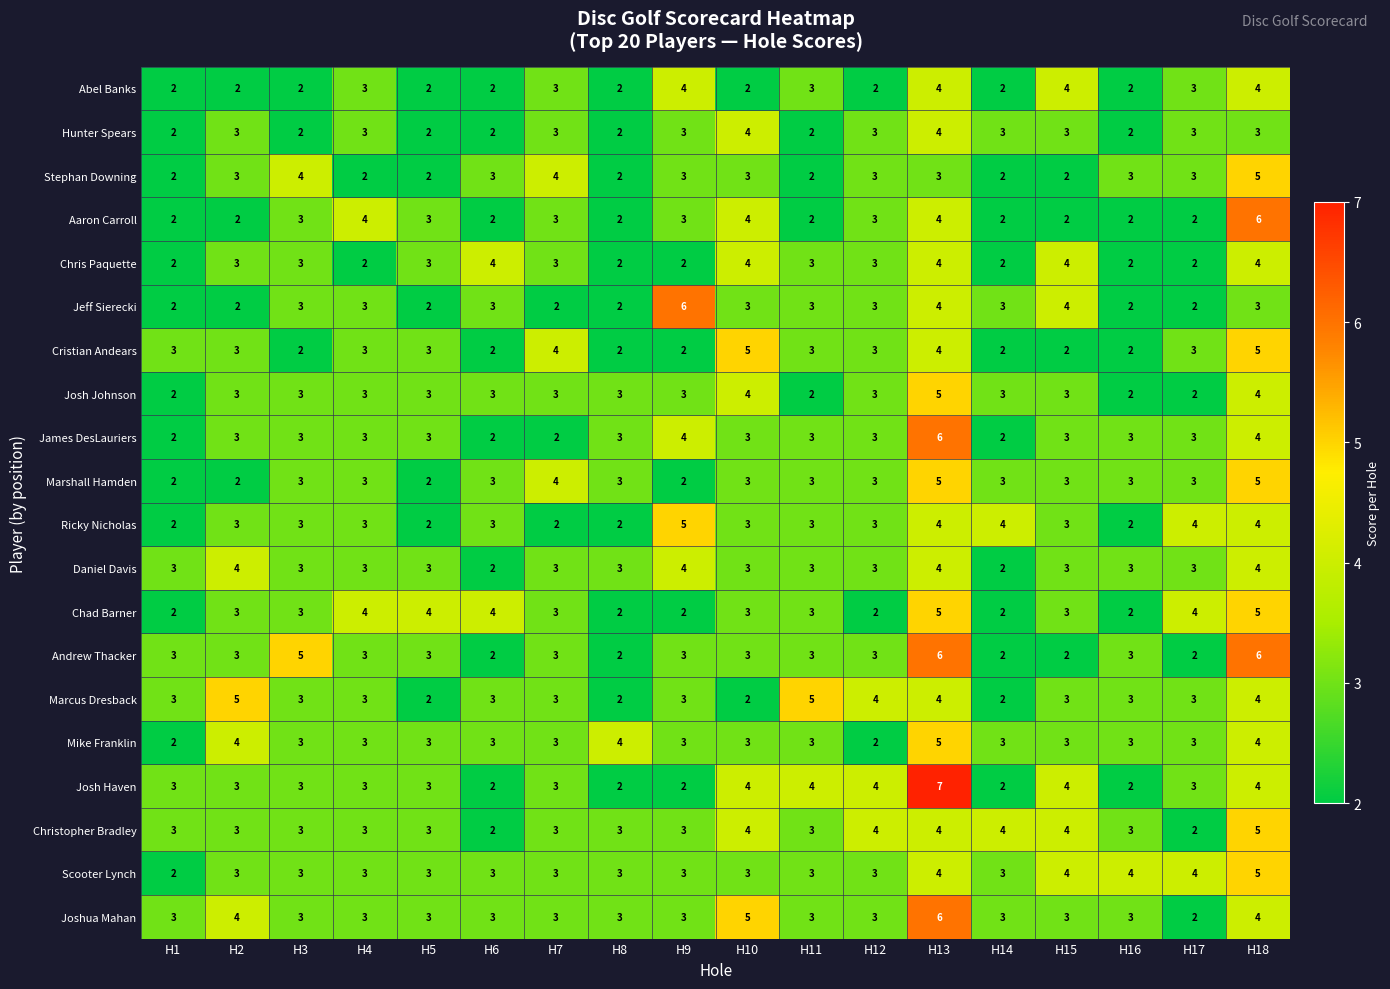

What is the minimum value shown in the chart?

2